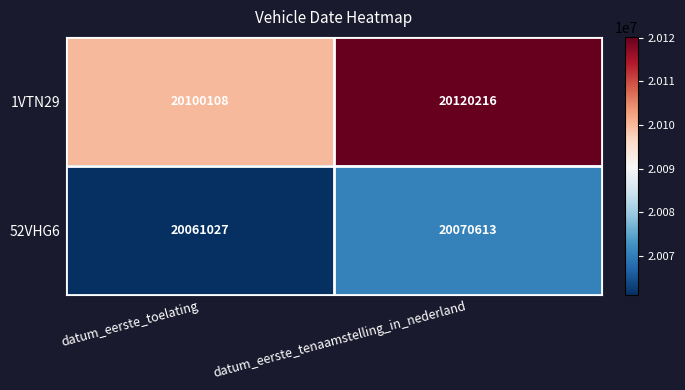

Which series changed the most between datum_eerste_toelating and datum_eerste_tenaamstelling_in_nederland?

1VTN29